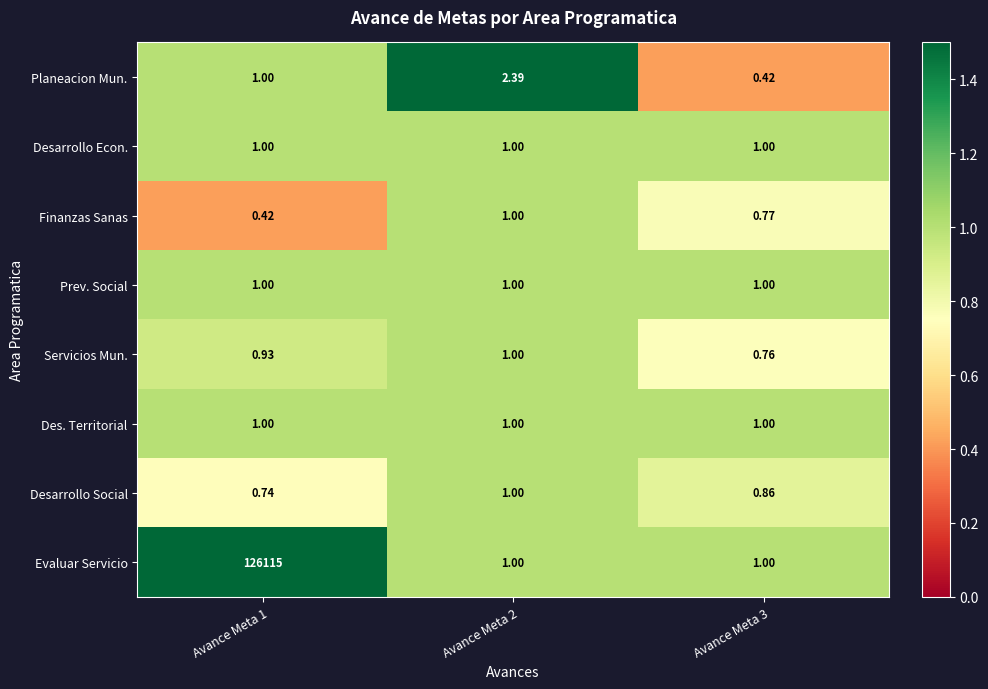

What is the total value across all series at Avance Meta 2?

9.4